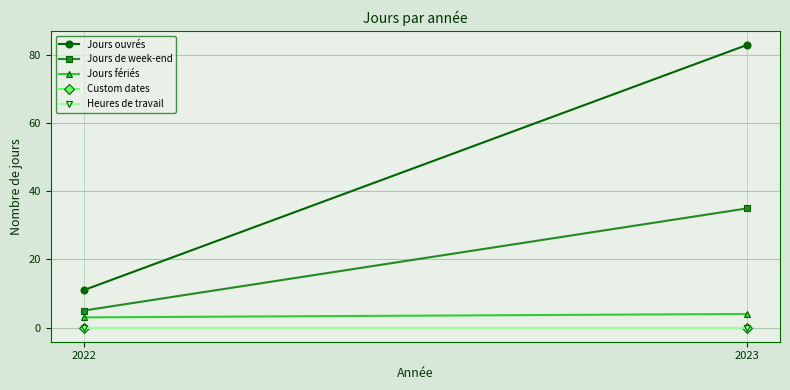

What is the value of the Jours de week-end point at the 1st from the left?

5